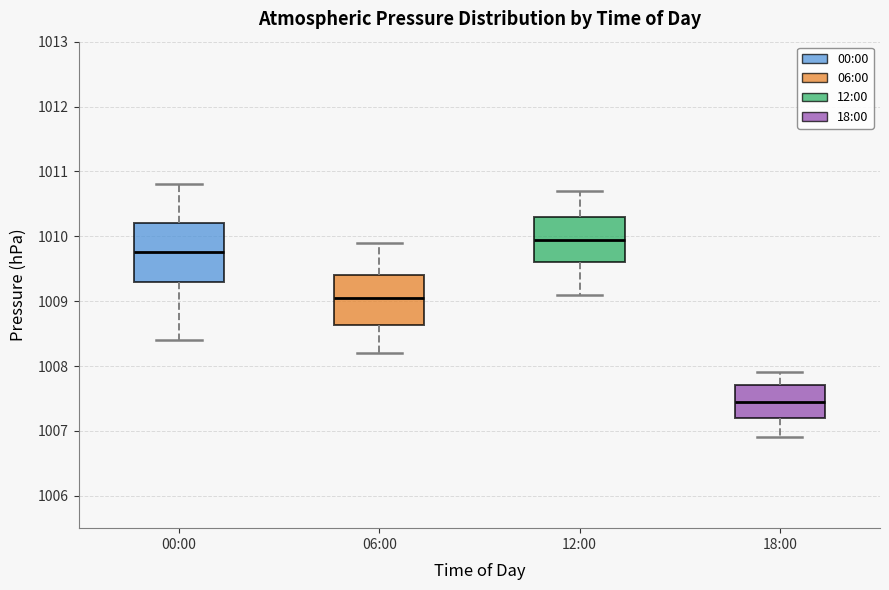

Comparing the boxes themselves (not the whiskers), which one is the tallest?

00:00